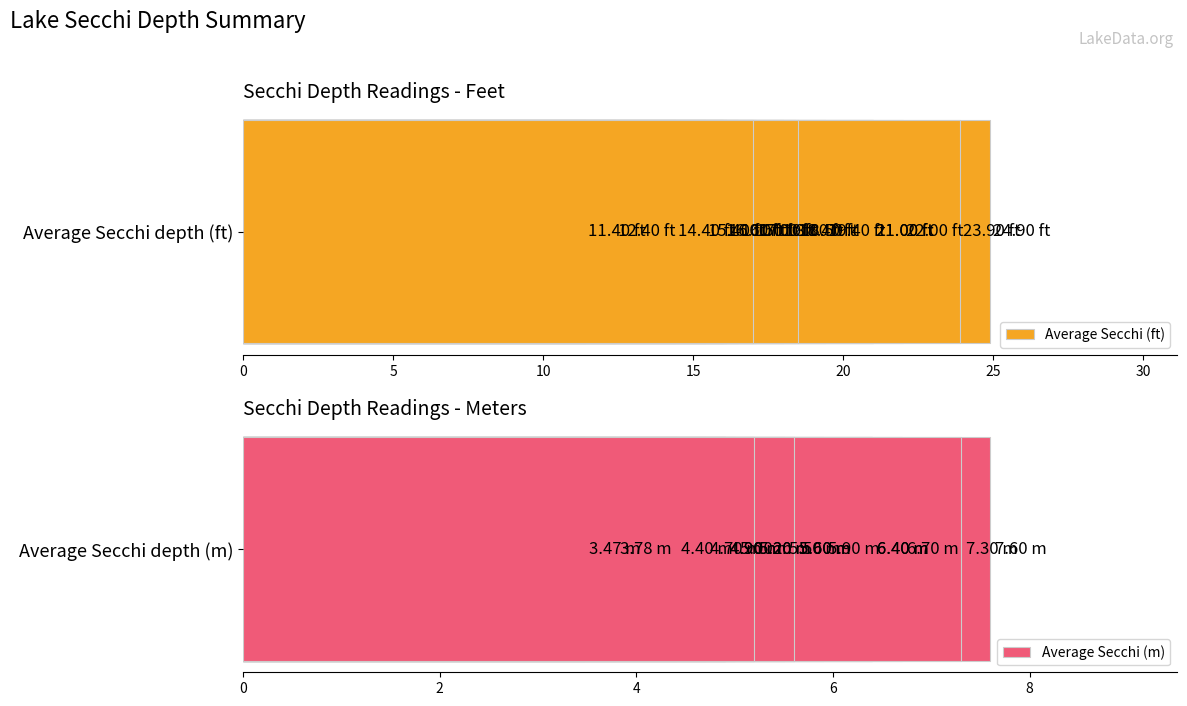

Where does the Average Secchi (m) series first go above 5?

10